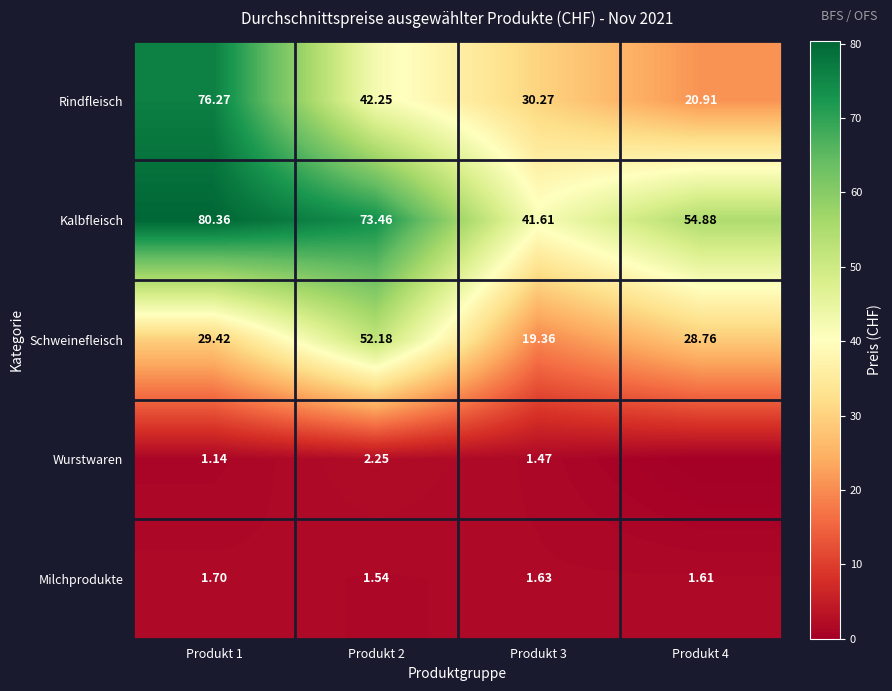

What is the greatest value displayed?

80.4